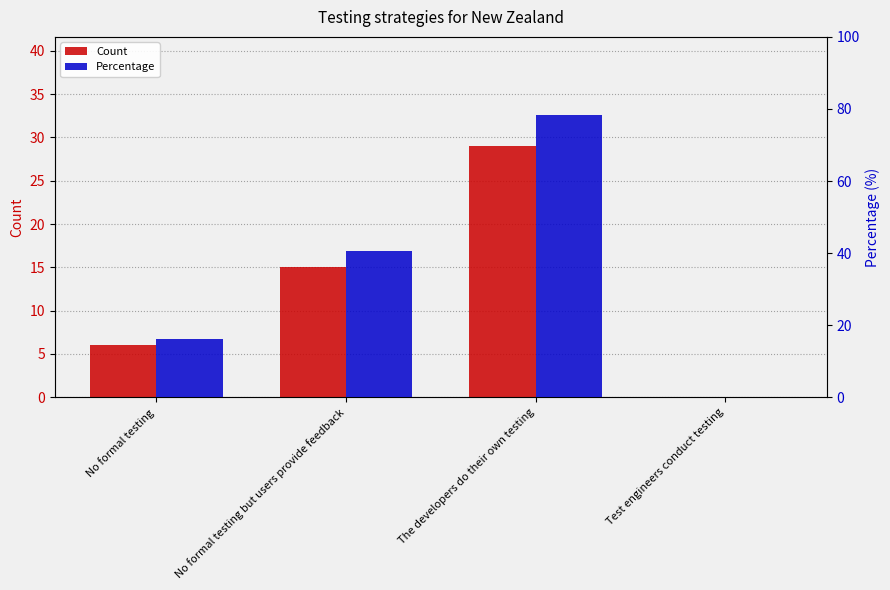

What is the label of the 2nd bar from the right?

The developers do their own testing